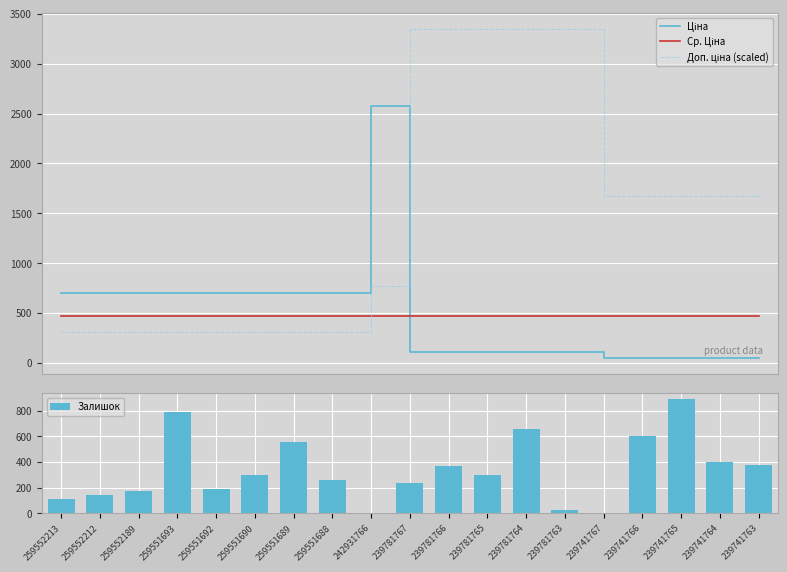

What is the average value of the Залишок series?

336